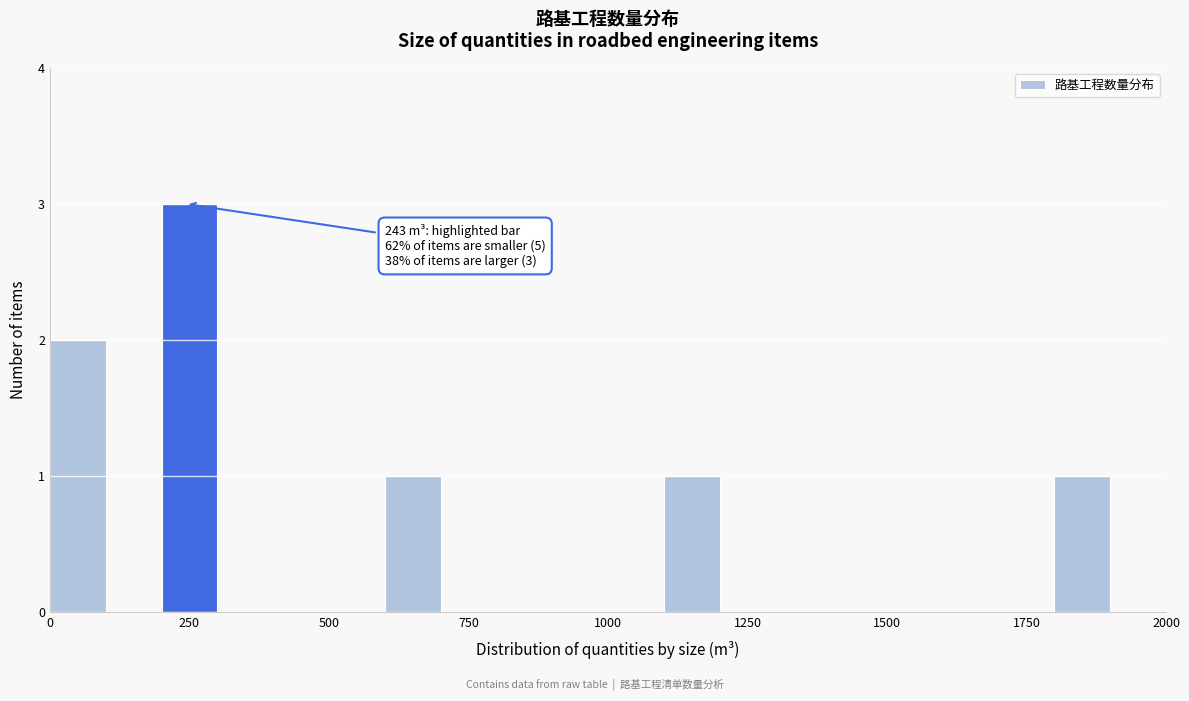

Around what value on the x-axis is the tallest bar? Give the approximate position of its centre, as read against the axis.

250